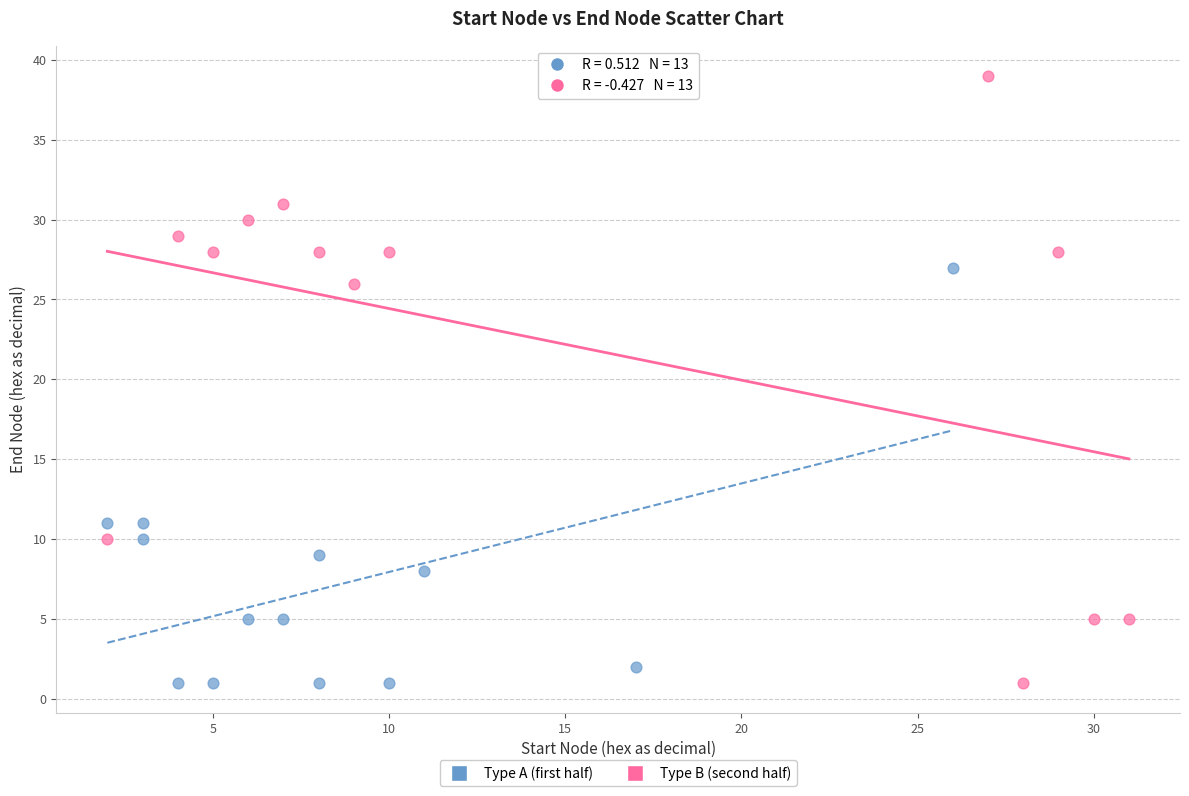

Which series has the widest spread of Y values?

Type B (second half)